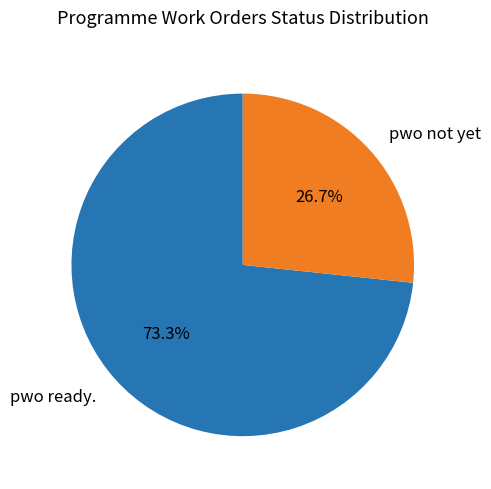

How many slices are in this pie chart?

2